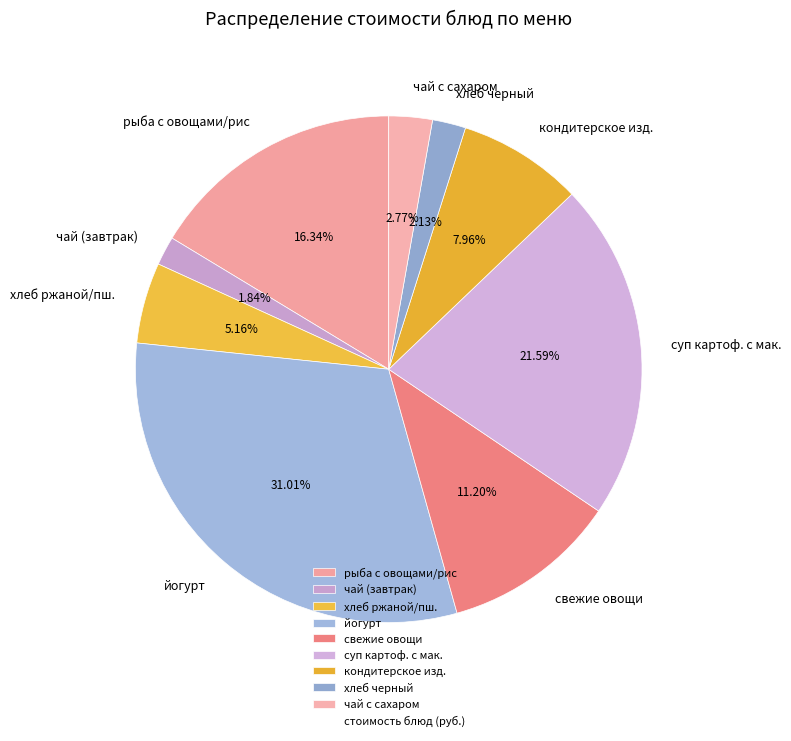

What is the largest slice in the pie chart?

йогурт